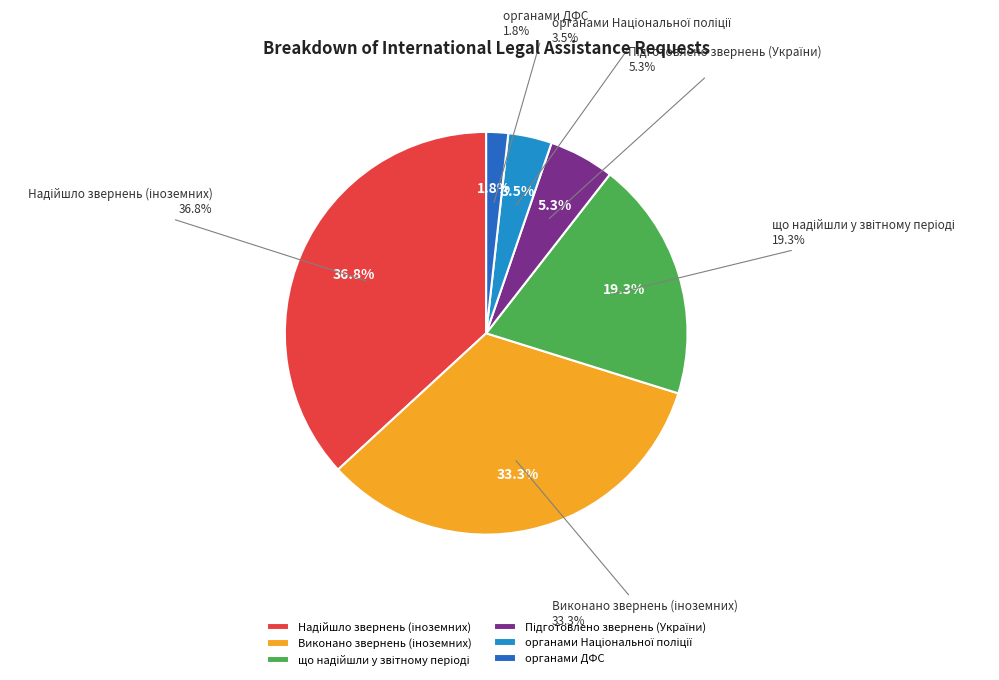

What is the total percentage of органами Національної поліції and Виконано звернень (іноземних)?

36.8%